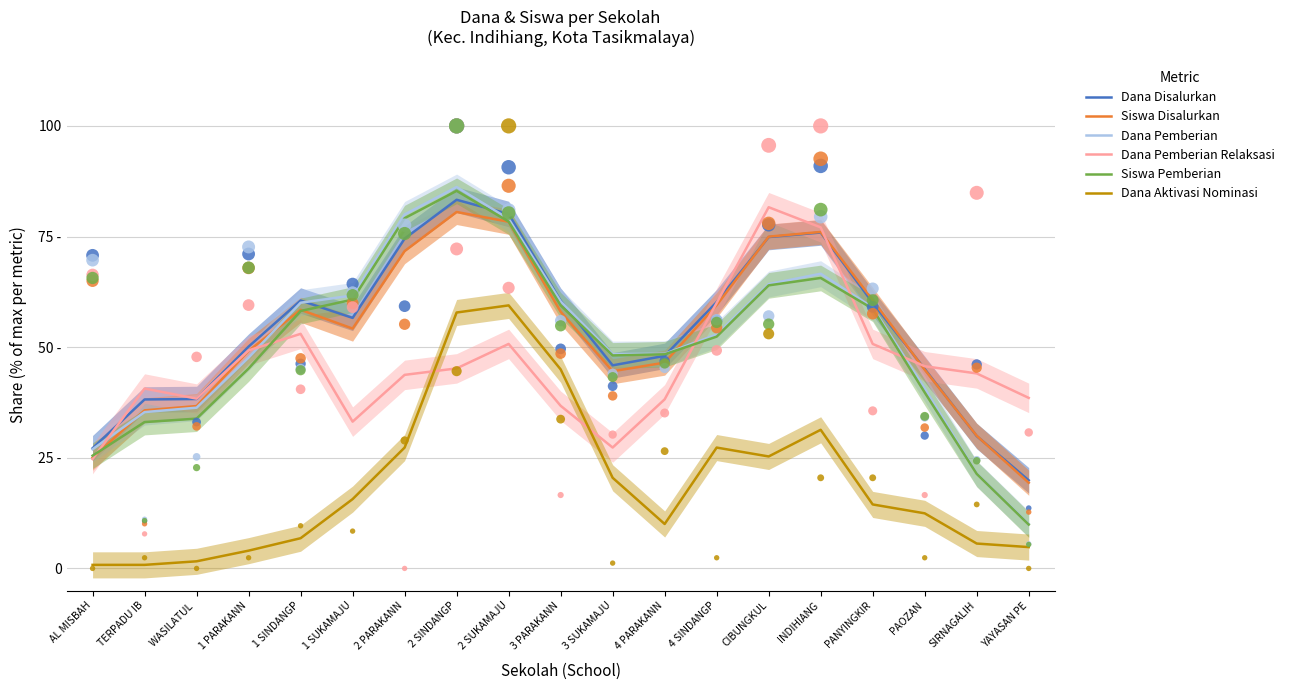

At how many categories does at least one series exceed 35?

18